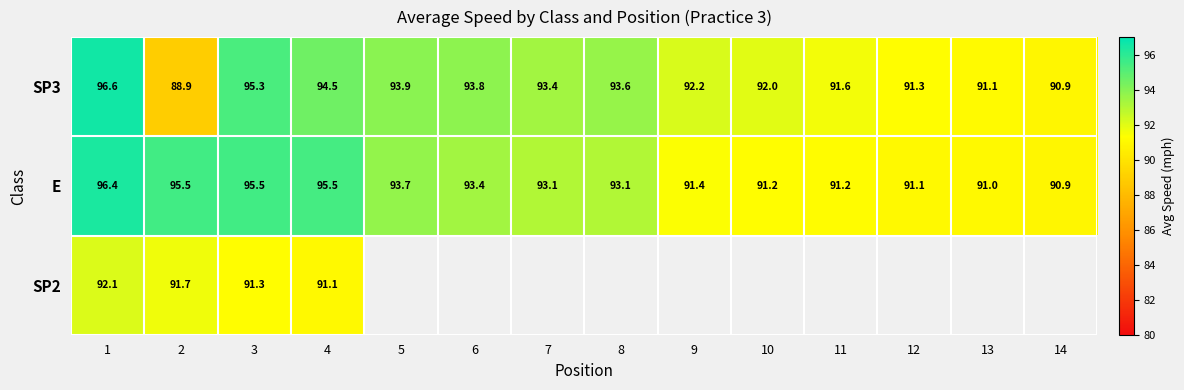

True or false: SP3 has a value of 123.5 at 14.

False